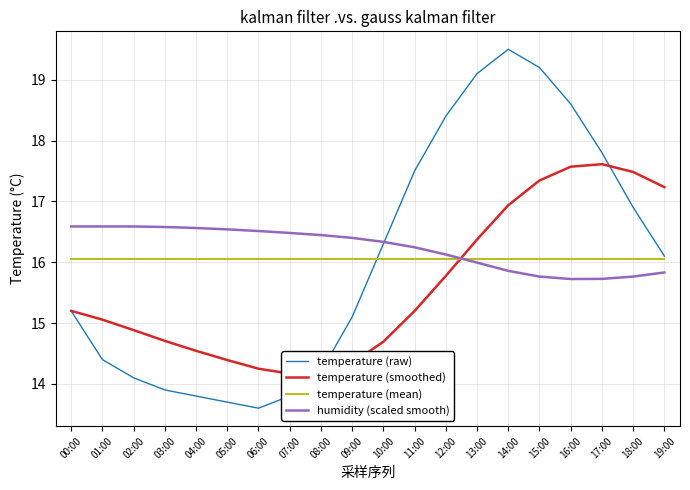

Reading right to left, list all the values displayed in this chart.

temperature (raw): 19:00=16.1	18:00=16.9	17:00=17.8	16:00=18.6	15:00=19.2	14:00=19.5	13:00=19.1	12:00=18.4	11:00=17.5	10:00=16.3	09:00=15.1	08:00=14.2	07:00=13.8	06:00=13.6	05:00=13.7	04:00=13.8	03:00=13.9	02:00=14.1	01:00=14.4	00:00=15.2
temperature (smoothed): 19:00=17.2	18:00=17.5	17:00=17.6	16:00=17.6	15:00=17.3	14:00=16.9	13:00=16.4	12:00=15.8	11:00=15.2	10:00=14.7	09:00=14.3	08:00=14.2	07:00=14.2	06:00=14.2	05:00=14.4	04:00=14.5	03:00=14.7	02:00=14.9	01:00=15.1	00:00=15.2
temperature (mean): 19:00=16.1	18:00=16.1	17:00=16.1	16:00=16.1	15:00=16.1	14:00=16.1	13:00=16.1	12:00=16.1	11:00=16.1	10:00=16.1	09:00=16.1	08:00=16.1	07:00=16.1	06:00=16.1	05:00=16.1	04:00=16.1	03:00=16.1	02:00=16.1	01:00=16.1	00:00=16.1
humidity (scaled smooth): 19:00=15.8	18:00=15.8	17:00=15.7	16:00=15.7	15:00=15.8	14:00=15.9	13:00=16.0	12:00=16.1	11:00=16.2	10:00=16.3	09:00=16.4	08:00=16.4	07:00=16.5	06:00=16.5	05:00=16.5	04:00=16.6	03:00=16.6	02:00=16.6	01:00=16.6	00:00=16.6